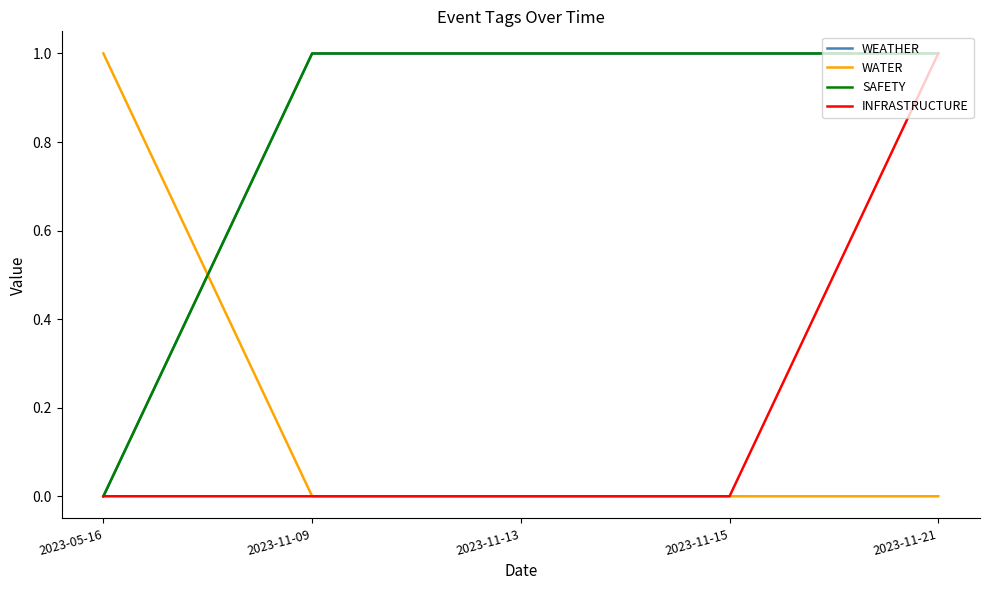

Is this an area chart (filled region under the line)?

No